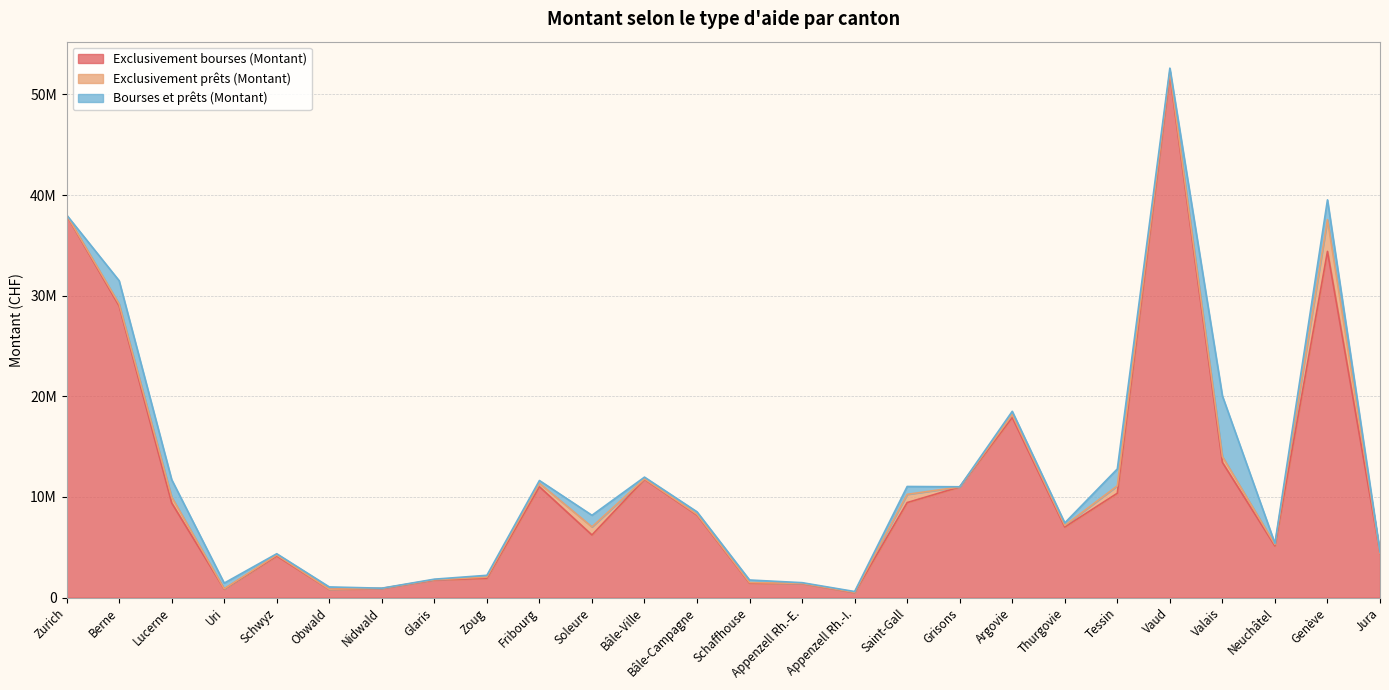

At which label does Exclusivement bourses (Montant) first exceed 8199420?

Zurich